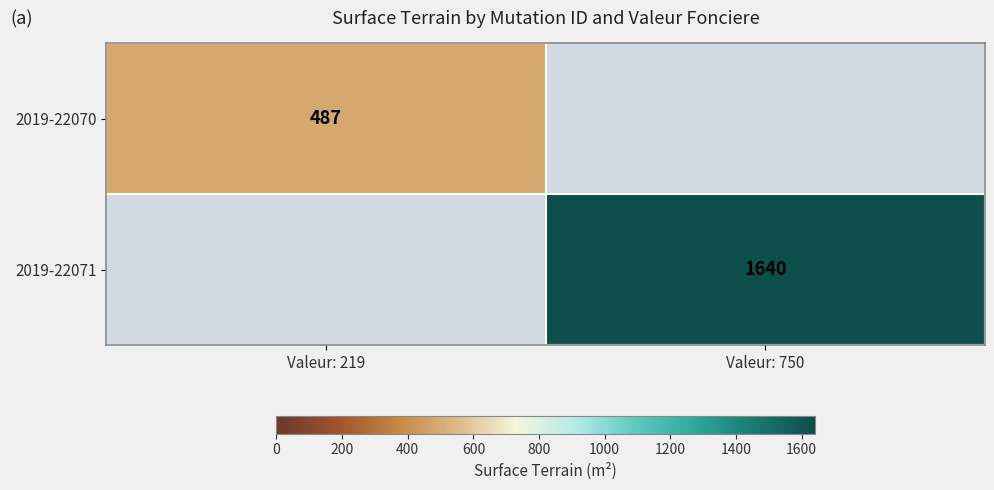

The 2019-22071 series shows 1640 at Valeur: 750. True or false?

True